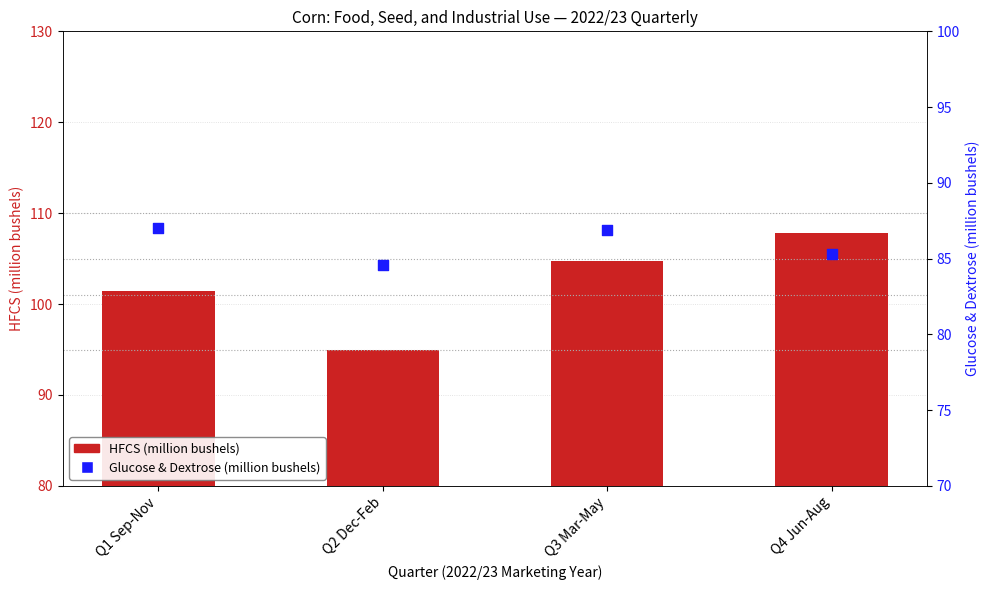

Which series contains the highest Y value?

HFCS (primary bar)